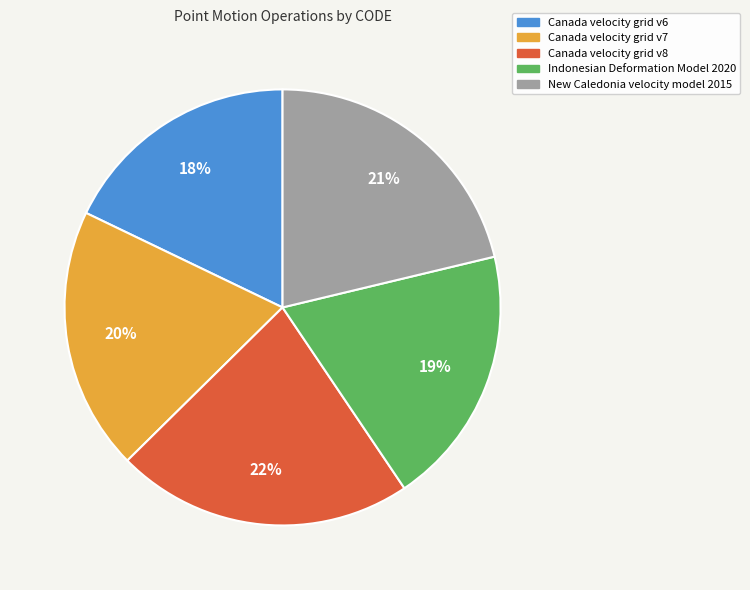

What is the largest slice in the pie chart?

Canada velocity grid v8